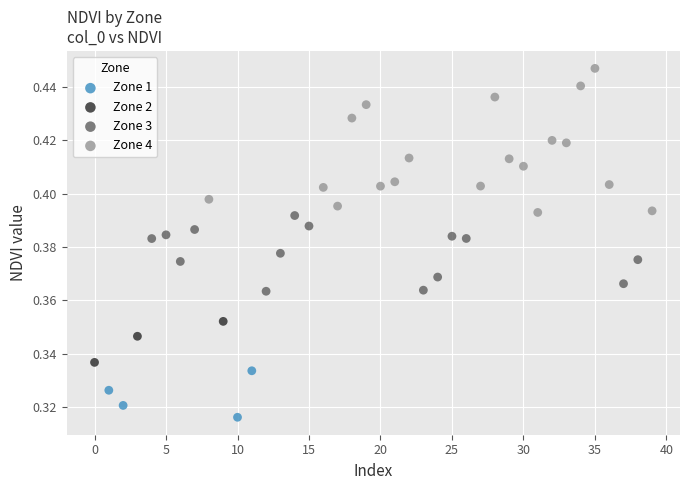

Which series reaches the maximum Y coordinate?

Zone 4